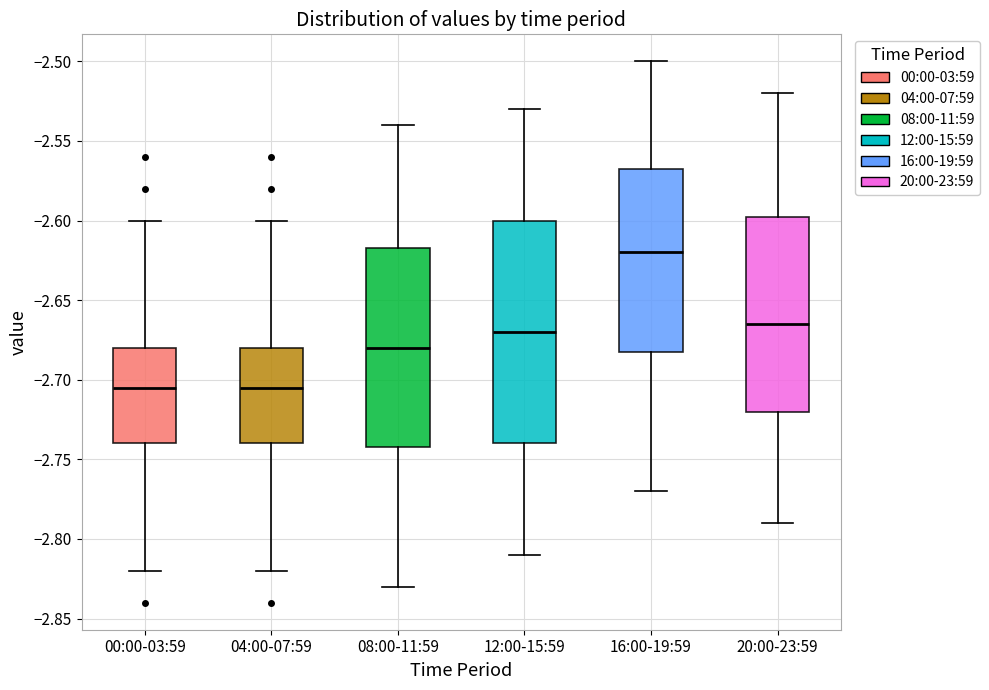

Which box is the tallest, from its lower edge to its upper edge?

12:00-15:59